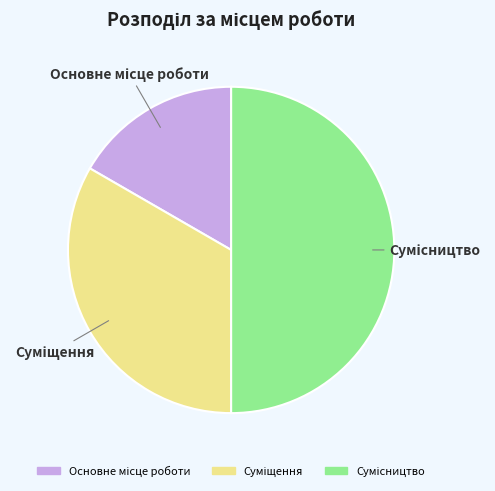

How many slices are in this pie chart?

3